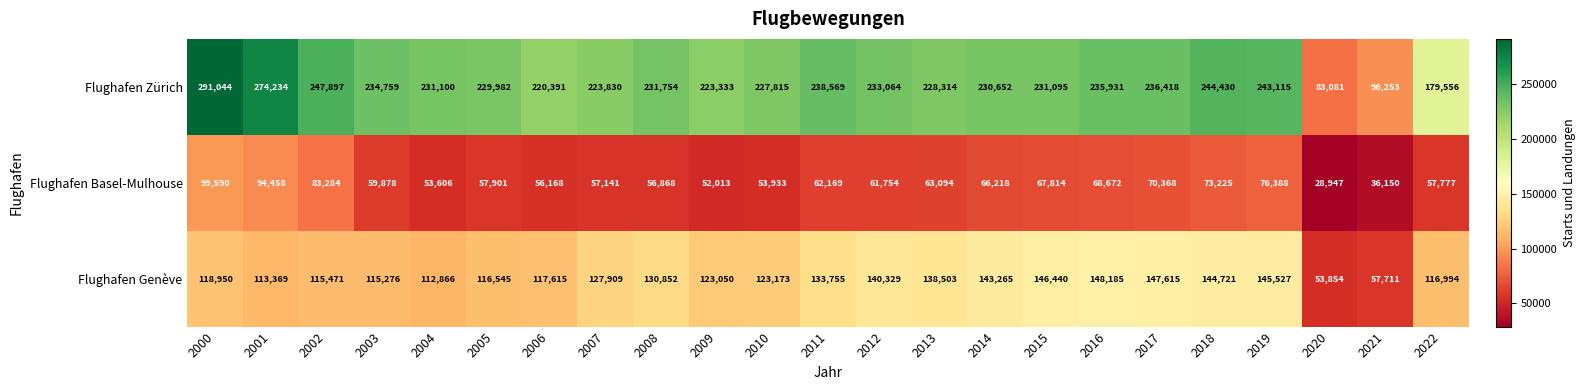

What is the spread (max minus min) of values at 2016?

167259